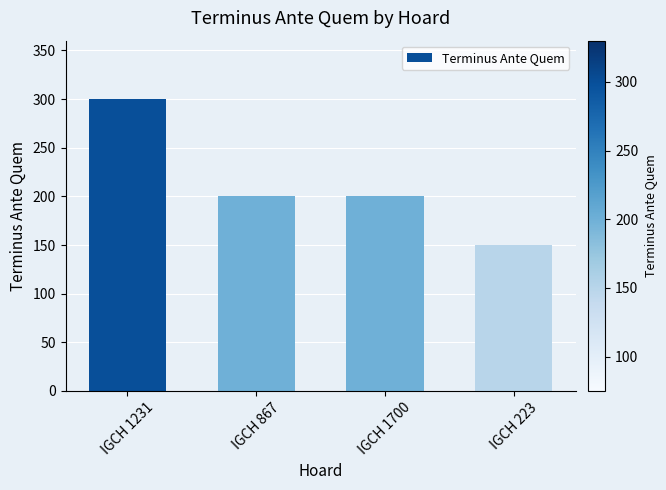

What is the sum of all values?

850